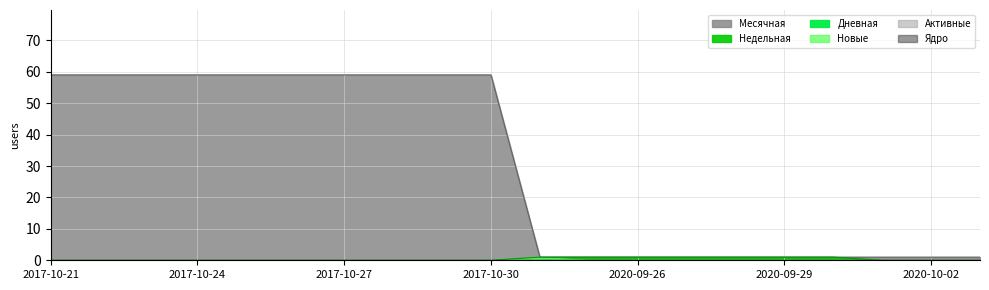

Does the chart have visible grid lines?

Yes